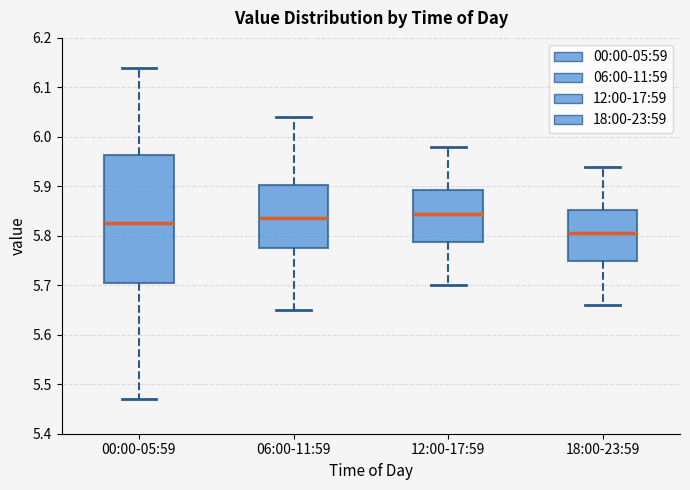

Reading left to right, transcribe this box plot: for each box, give where its median line is, the range the box spans, and where its two whiskers end, as read against the y-axis. The values are not printed on the chart, so give them approximately, as read against the axis.

00:00-05:59: median 5.83, box 5.71 to 5.96, whiskers 5.47 to 6.14
06:00-11:59: median 5.84, box 5.78 to 5.90, whiskers 5.65 to 6.04
12:00-17:59: median 5.85, box 5.79 to 5.89, whiskers 5.70 to 5.98
18:00-23:59: median 5.81, box 5.75 to 5.85, whiskers 5.66 to 5.94